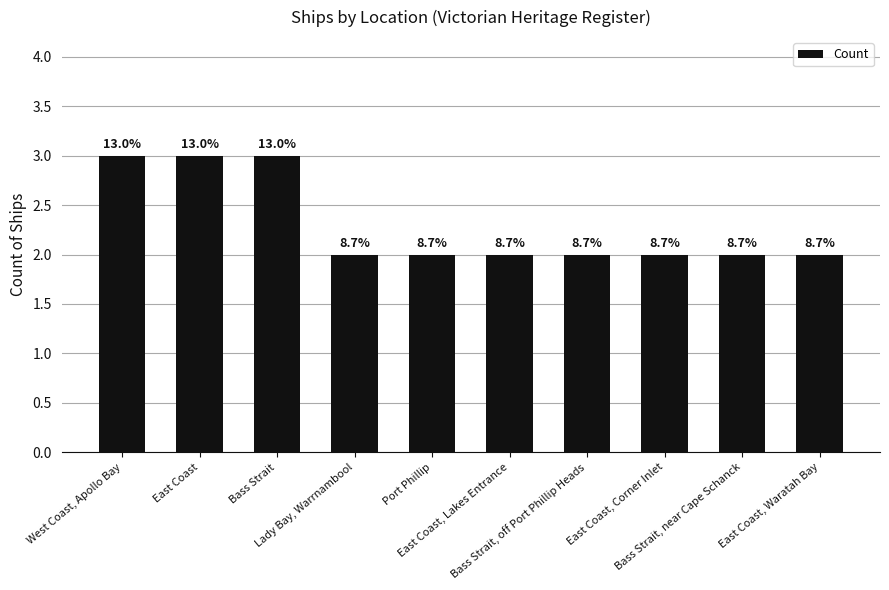

List the labels in order of value, smallest first.

Lady Bay, Warrnambool, Port Phillip, East Coast, Lakes Entrance, Bass Strait, off Port Phillip Heads, East Coast, Corner Inlet, Bass Strait, near Cape Schanck, East Coast, Waratah Bay, West Coast, Apollo Bay, East Coast, Bass Strait